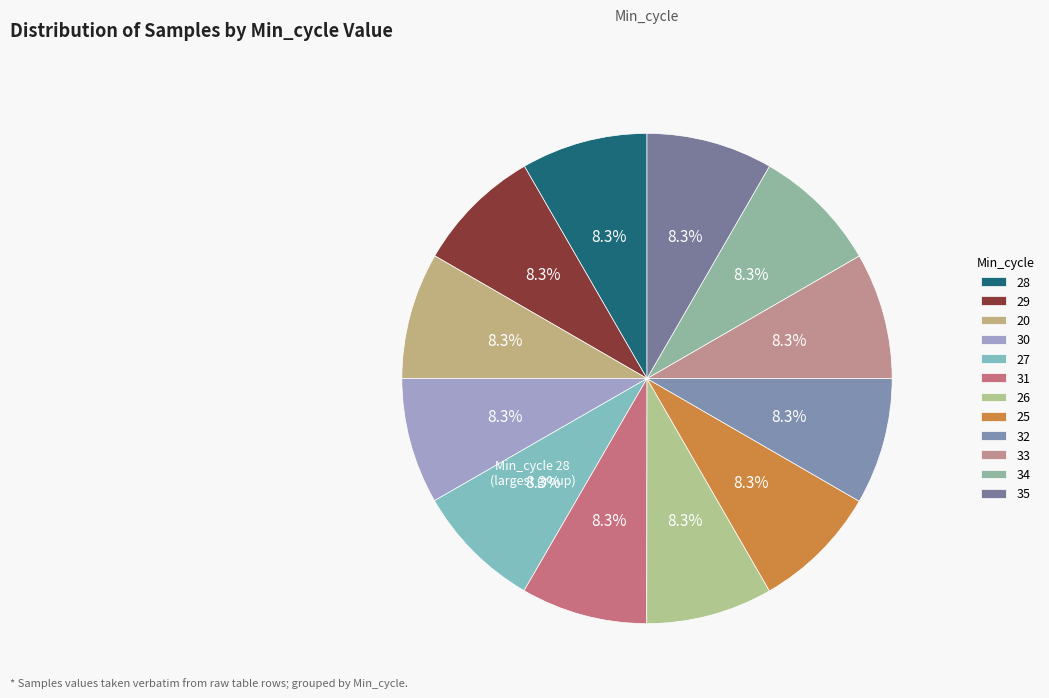

What percentage do 31 and 33 together represent?

16.7%